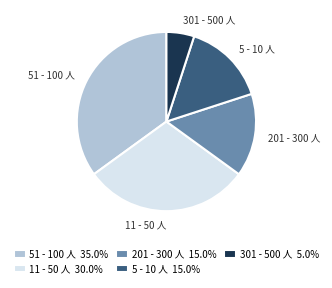

Is there a majority slice in this chart?

No